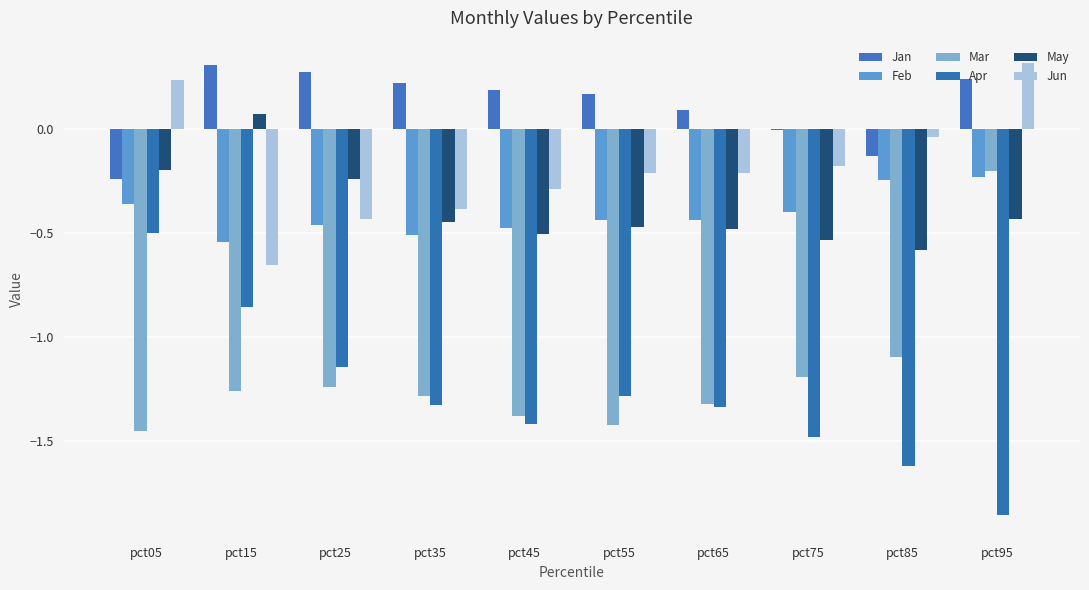

How many data points does each series have?

10